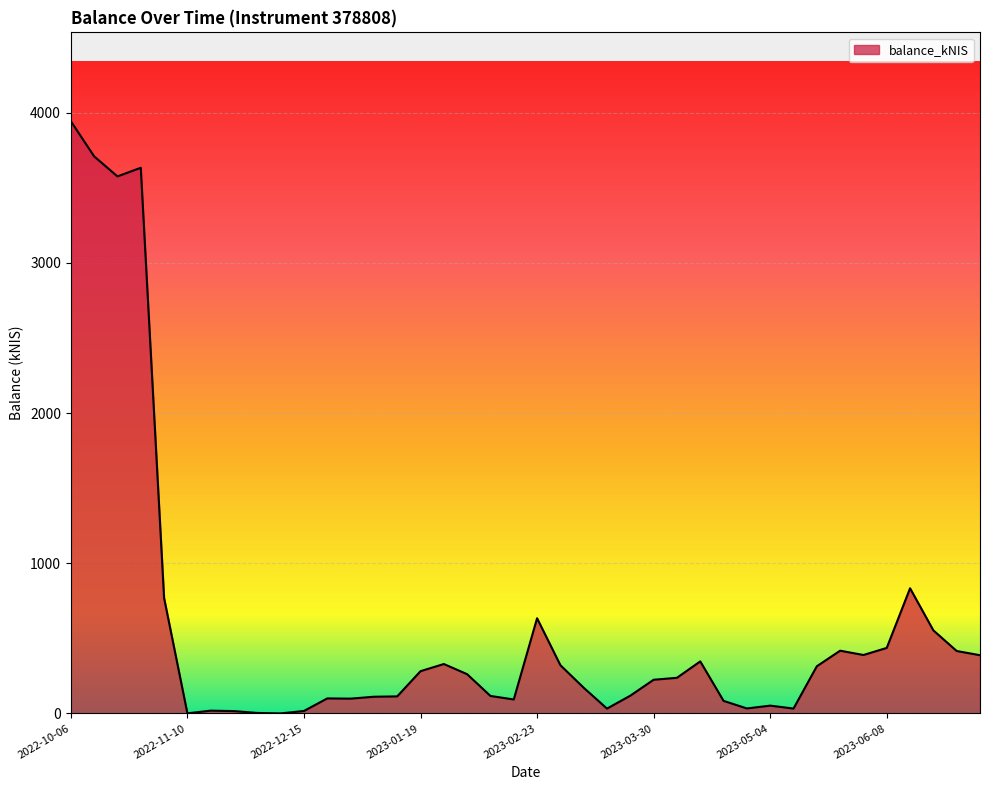

What is the maximum value shown in the chart?

3943.9